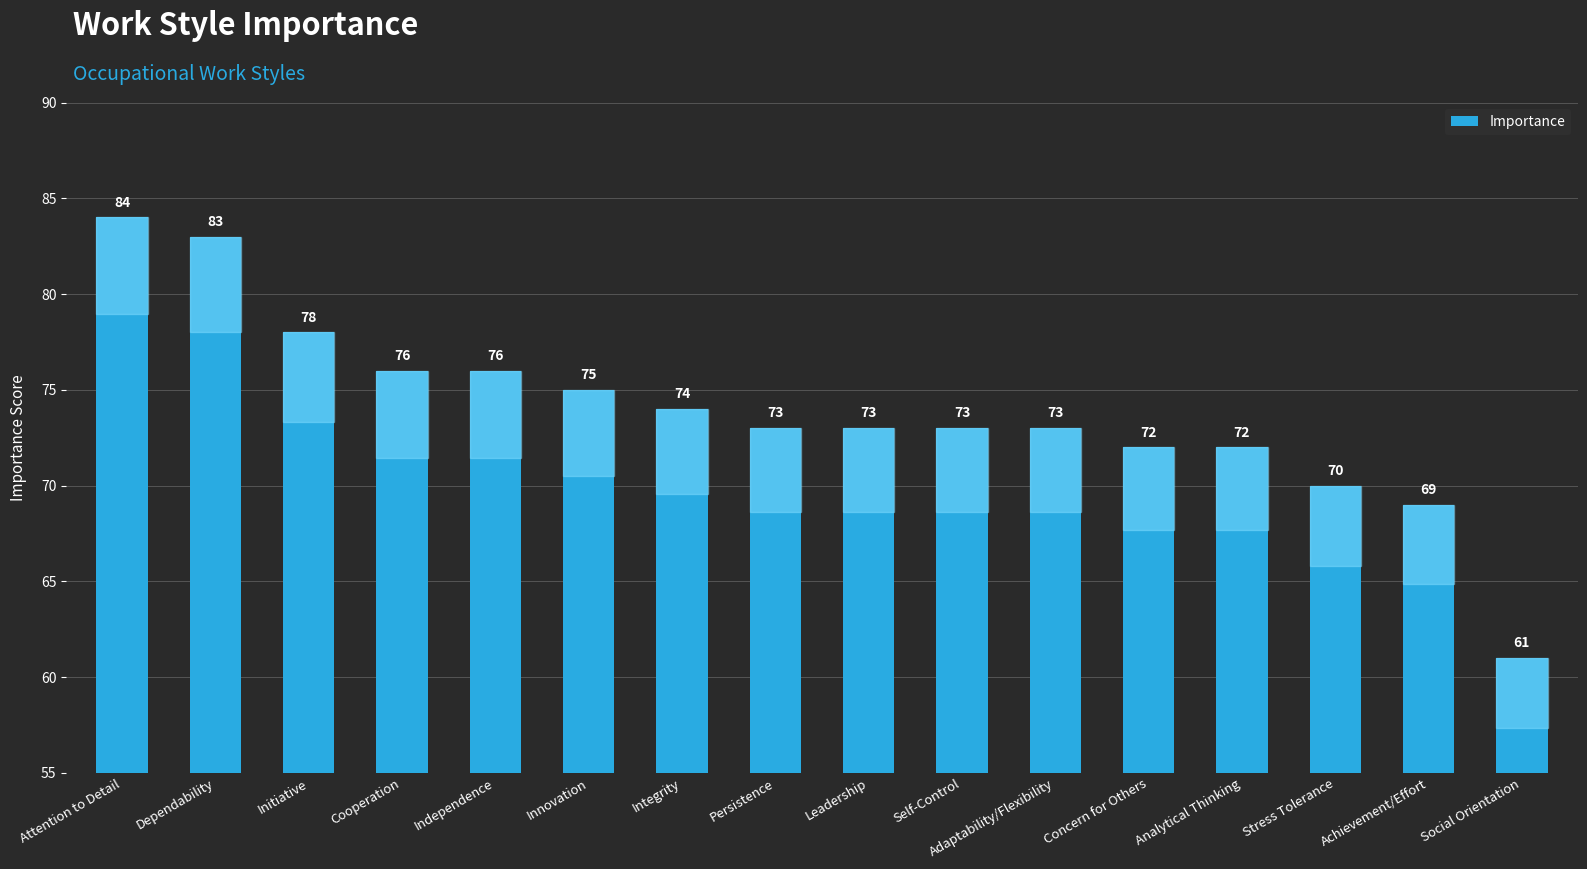

Which has a higher value, Adaptability/Flexibility or Achievement/Effort?

Adaptability/Flexibility